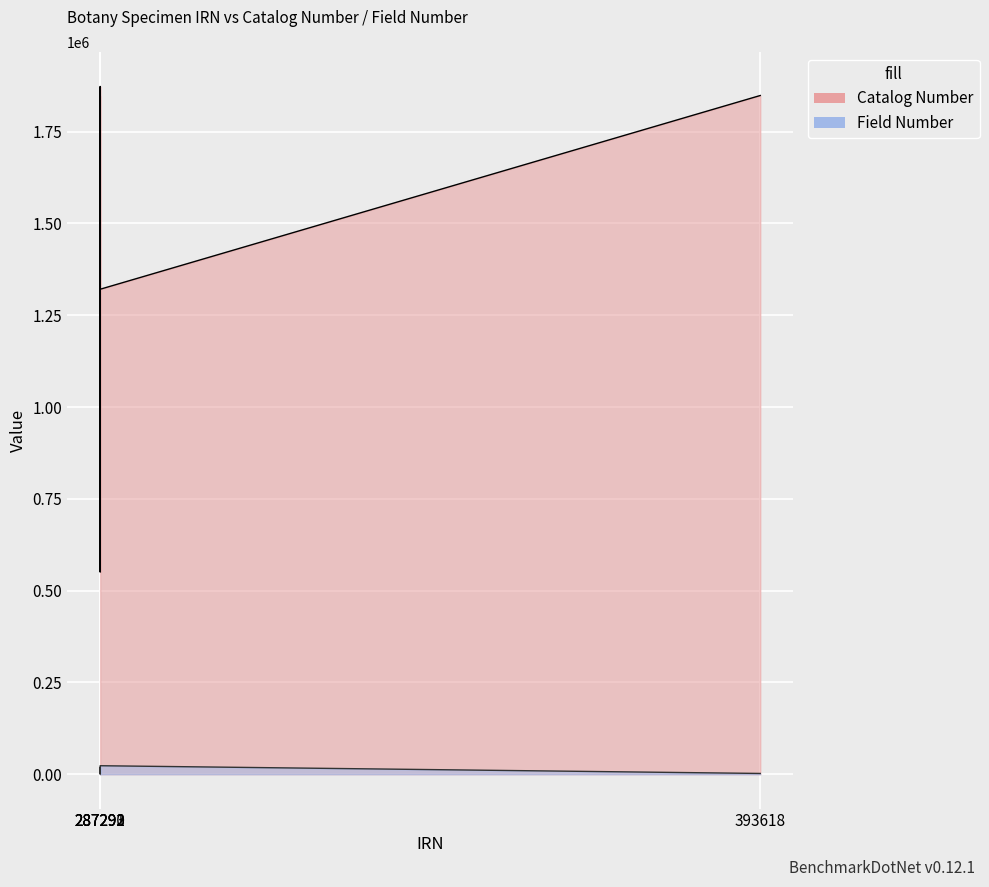

Rank the series by their maximum value, from highest to lowest.

Catalog Number, Field Number